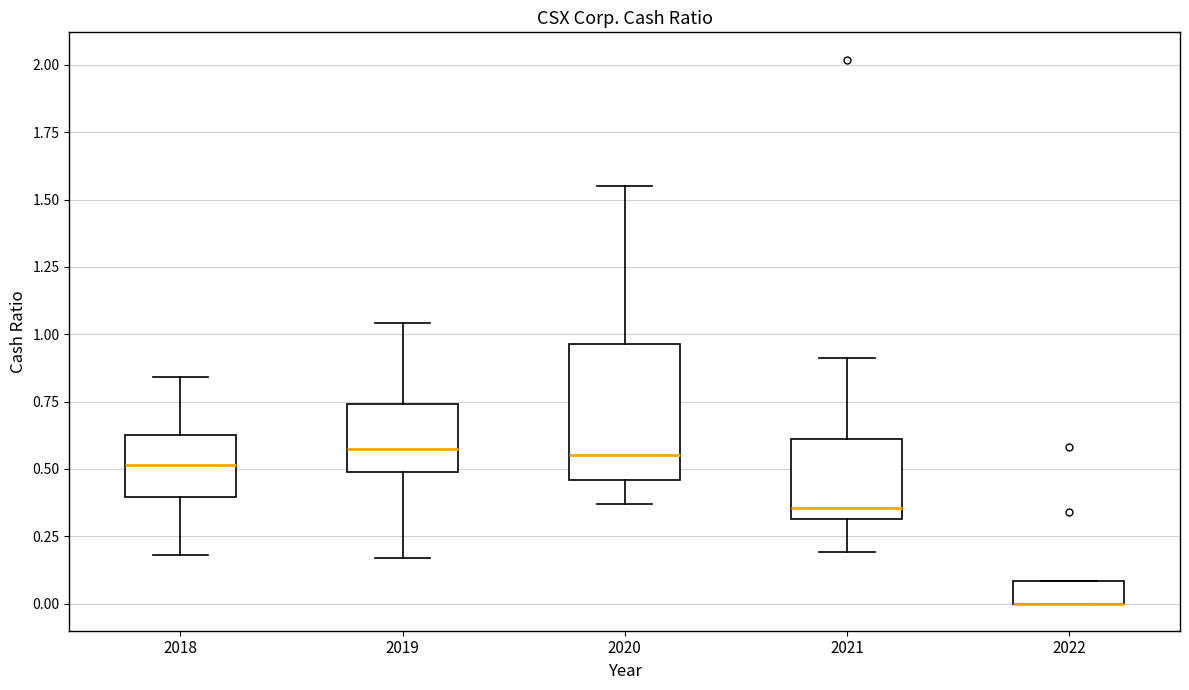

Where does the median line of the box at x = 2020 sit on the y-axis? The values are not printed on the chart, so give them approximately, as read against the axis.

0.55